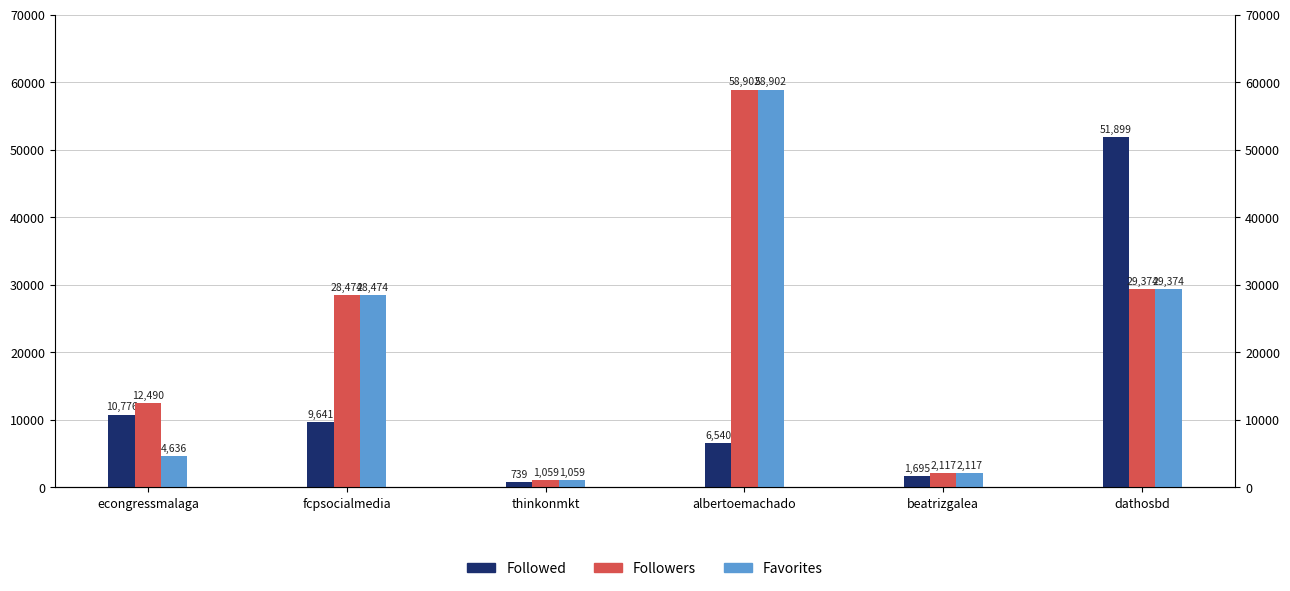

Reading left to right, list all the values displayed in this chart.

Followed: 10776	9641	739	6540	1695	51899
Followers: 12490	28474	1059	58902	2117	29374
Favorites: 4636	28474	1059	58902	2117	29374